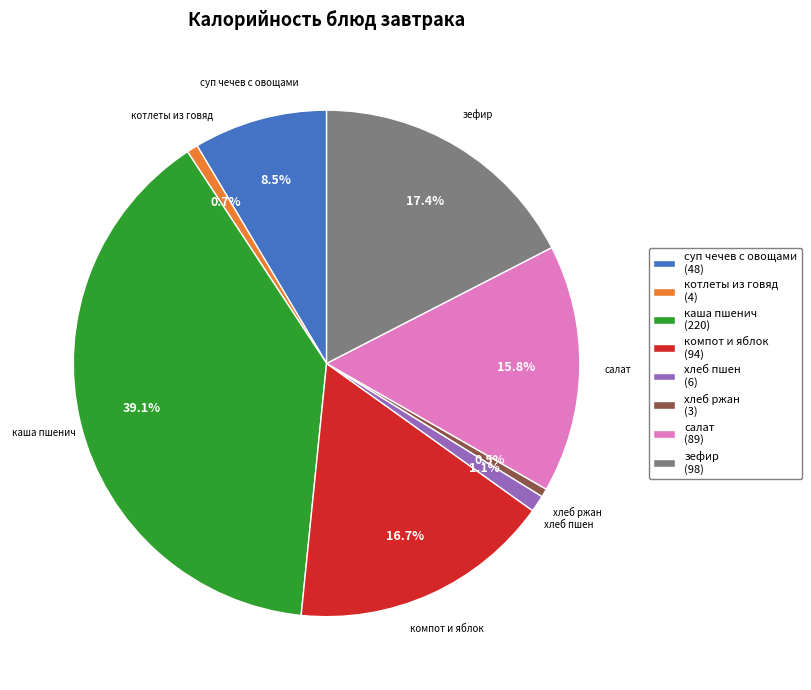

The компот и яблок slice represents 17% of the pie. True or false?

True